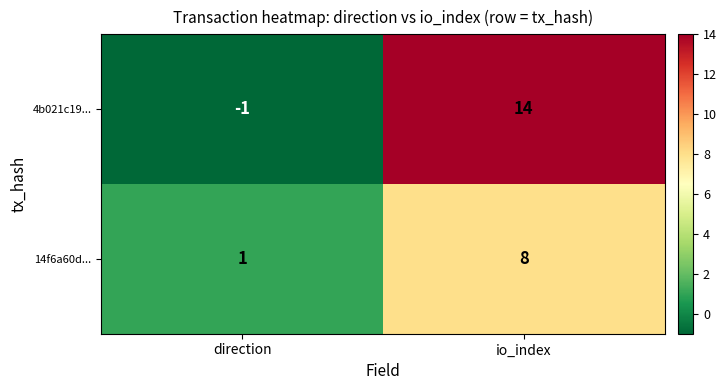

Which label corresponds to the largest value in the chart?

io_index